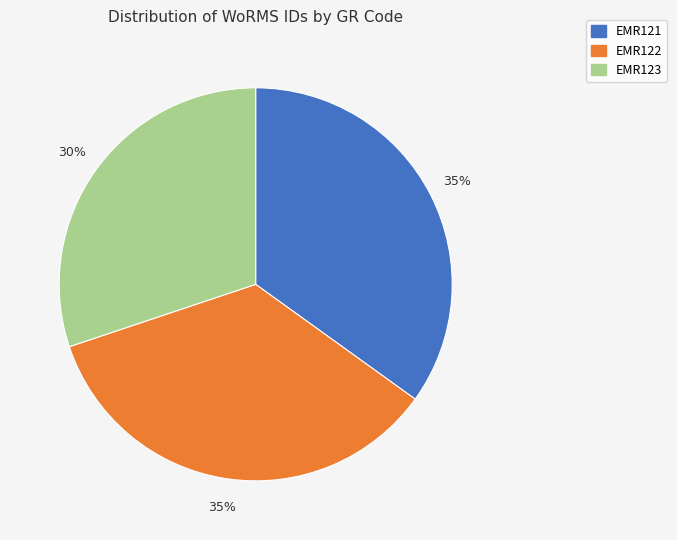

Which slice is the smallest?

EMR123